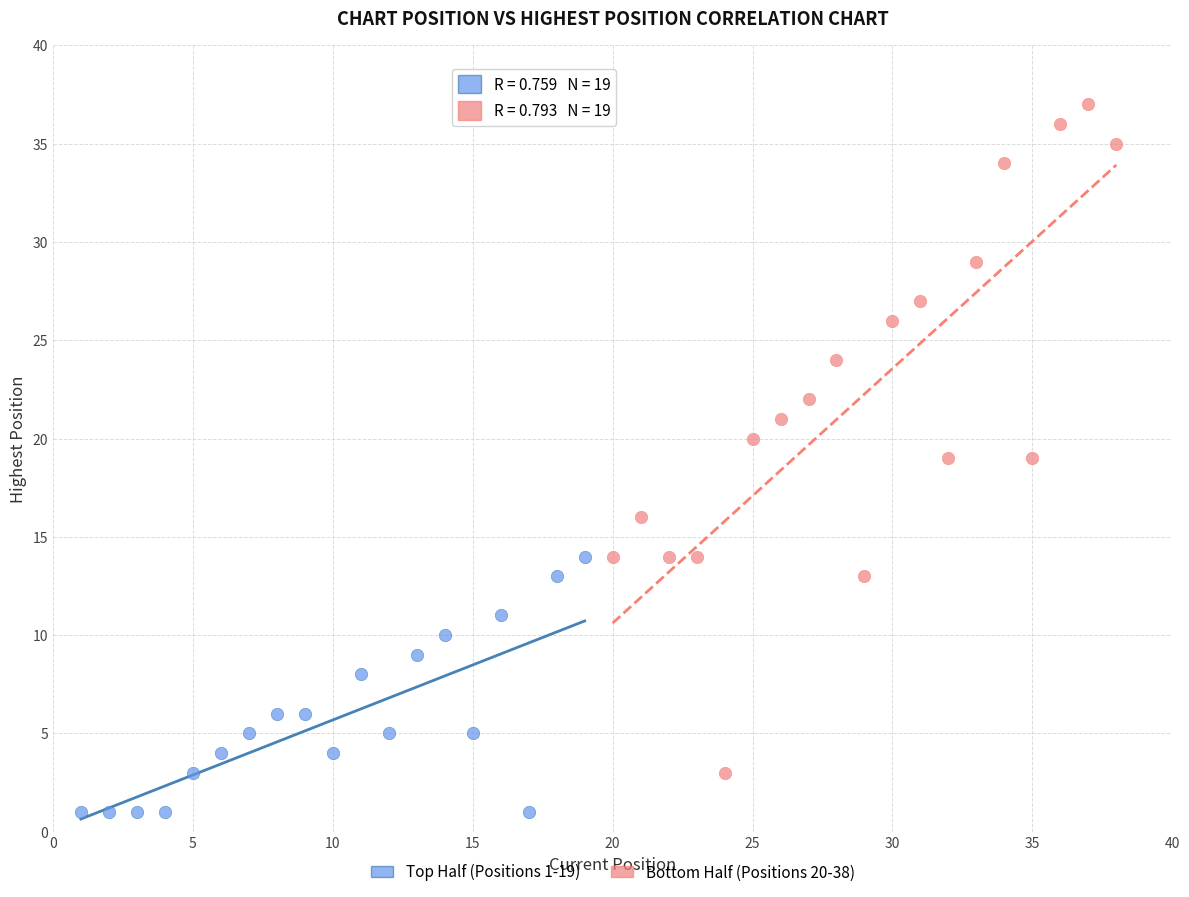

What are all the series names shown in the legend?

Top Half (Positions 1-19), Bottom Half (Positions 20-38)